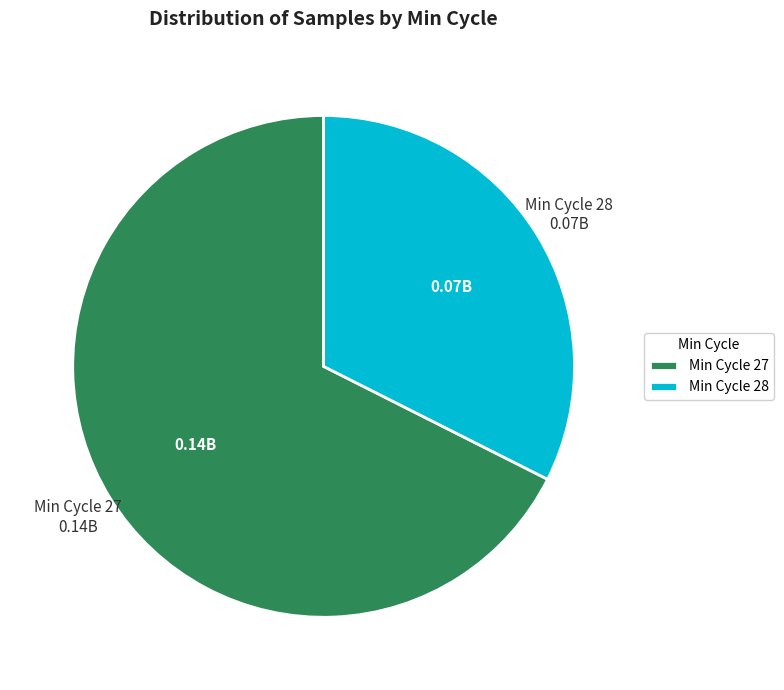

Is Min Cycle 27 the majority of the pie?

Yes